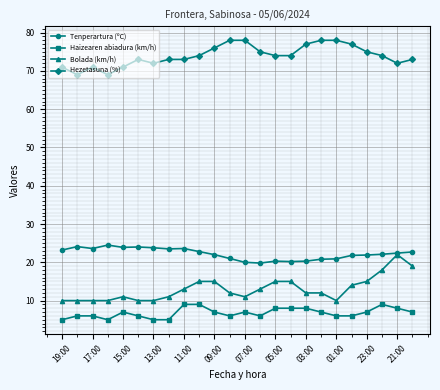

What is the value of the Haizearen abiadura (km/h) point at the 7th from the left?

5.0